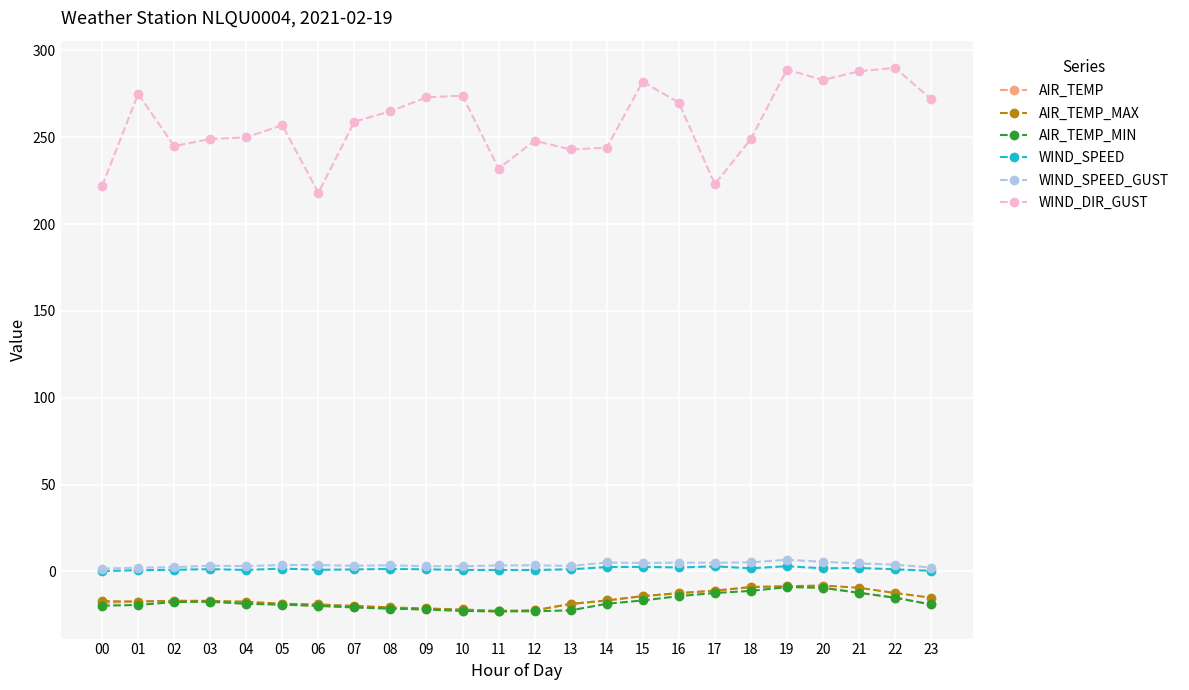

Is the value of WIND_SPEED at 07 greater than the value of AIR_TEMP_MAX at 16?

Yes